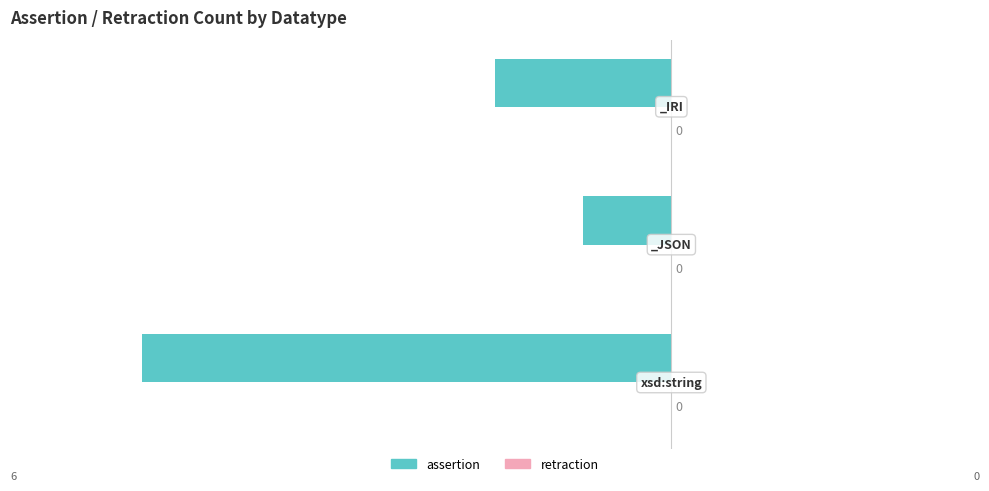

Does the chart contain any negative values?

Yes